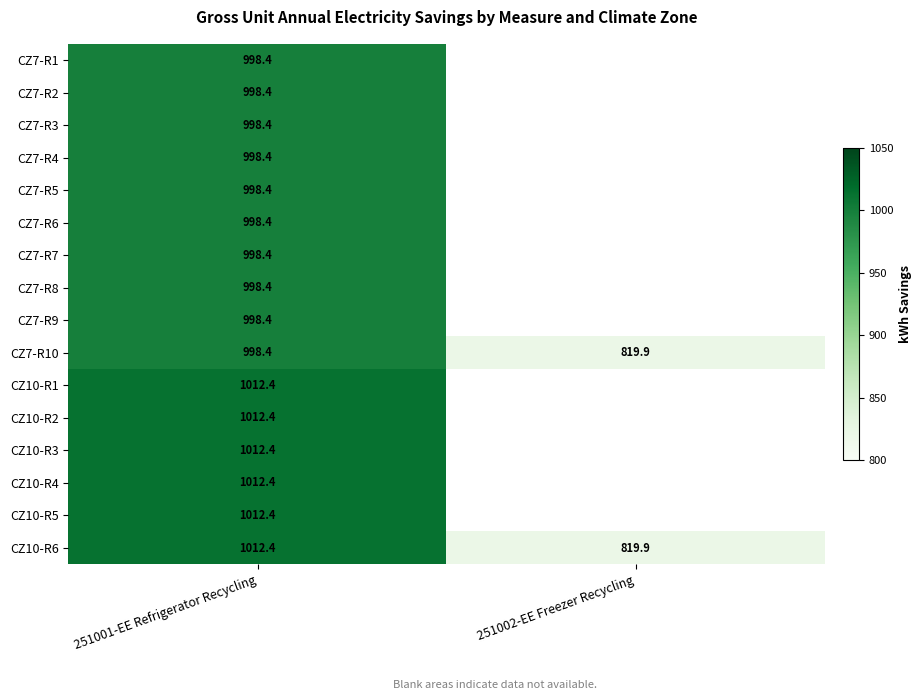

Is the value of CZ10-R6 at 251002-EE Freezer Recycling greater than the value of CZ10-R5 at 251001-EE Refrigerator Recycling?

No